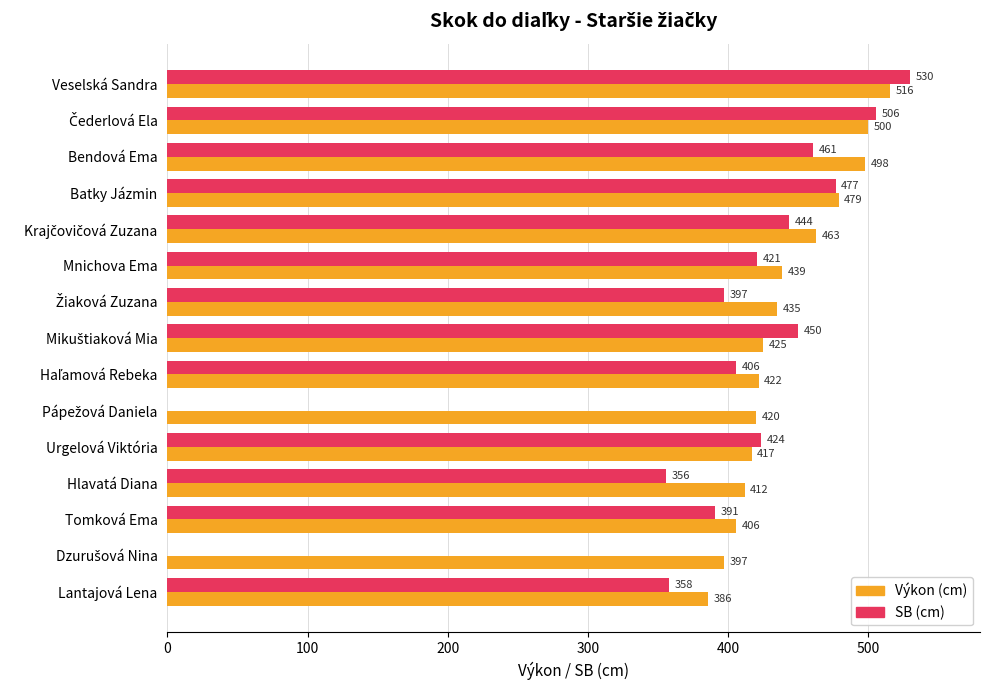

Count the number of data series in this chart.

2